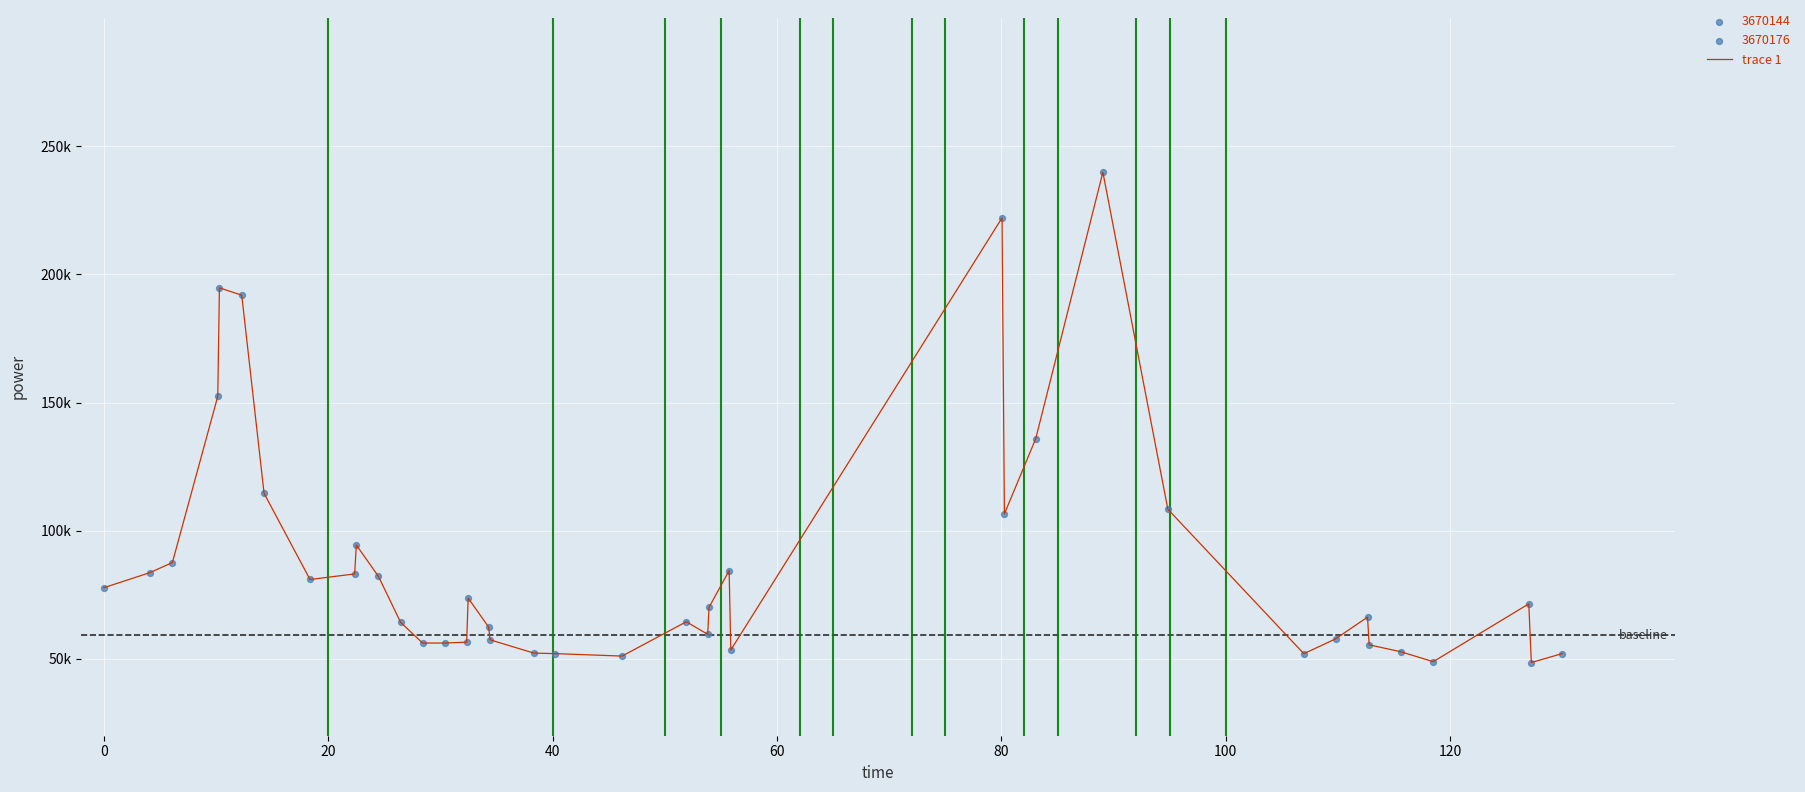

Is this an area chart (filled region under the line)?

No